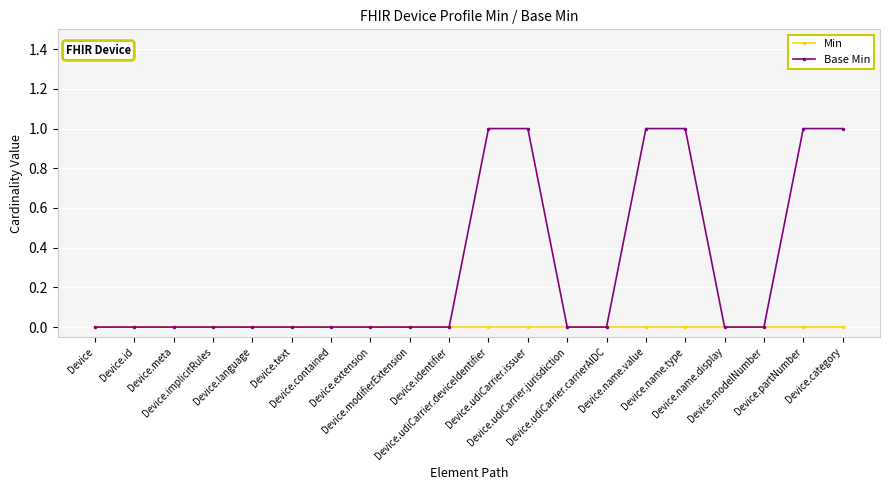

How many lines are shown in the chart?

2